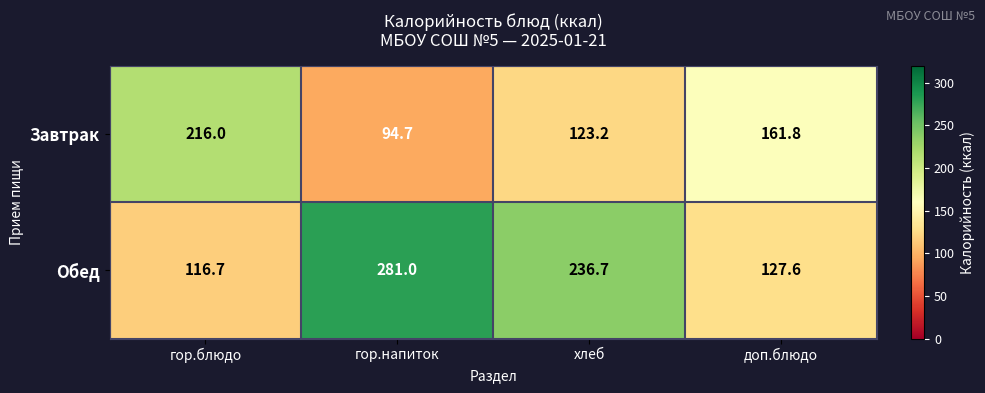

At which category does the chart reach its minimum across all series?

гор.напиток